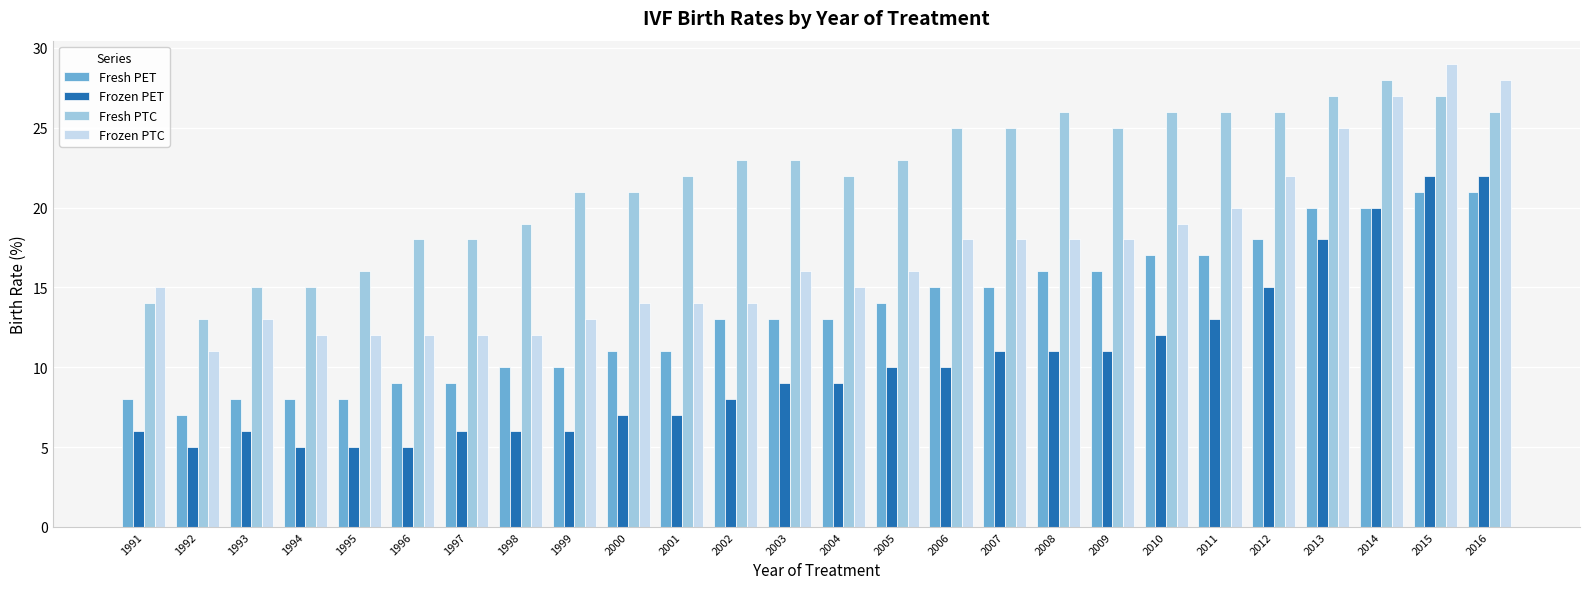

Reading left to right, extract all data points from this chart.

Fresh PET: 8	7	8	8	8	9	9	10	10	11	11	13	13	13	14	15	15	16	16	17	17	18	20	20	21	21
Frozen PET: 6	5	6	5	5	5	6	6	6	7	7	8	9	9	10	10	11	11	11	12	13	15	18	20	22	22
Fresh PTC: 14	13	15	15	16	18	18	19	21	21	22	23	23	22	23	25	25	26	25	26	26	26	27	28	27	26
Frozen PTC: 15	11	13	12	12	12	12	12	13	14	14	14	16	15	16	18	18	18	18	19	20	22	25	27	29	28